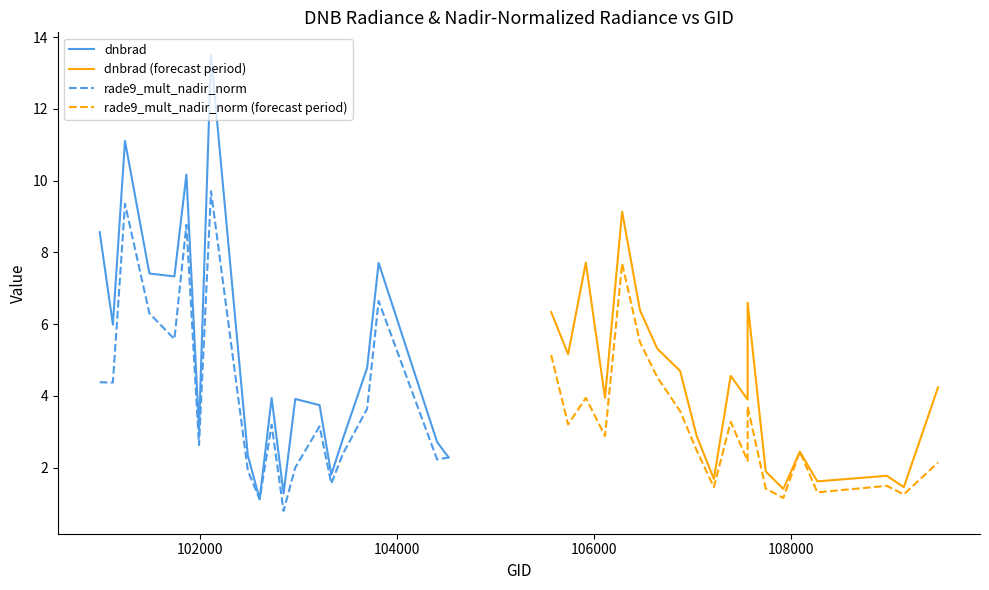

What are all the series names shown in the legend?

dnbrad, dnbrad (forecast period), rade9_mult_nadir_norm, rade9_mult_nadir_norm (forecast period)